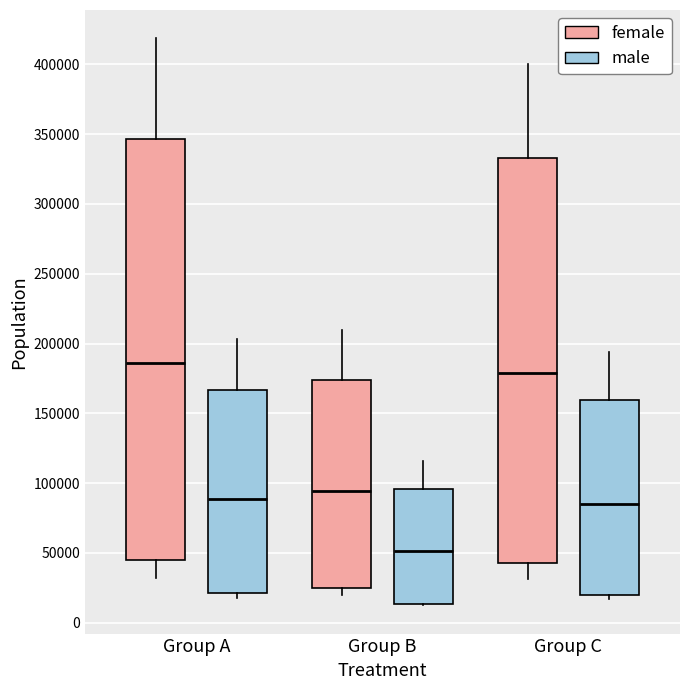

Which box's median line is the highest?

Group A (female)